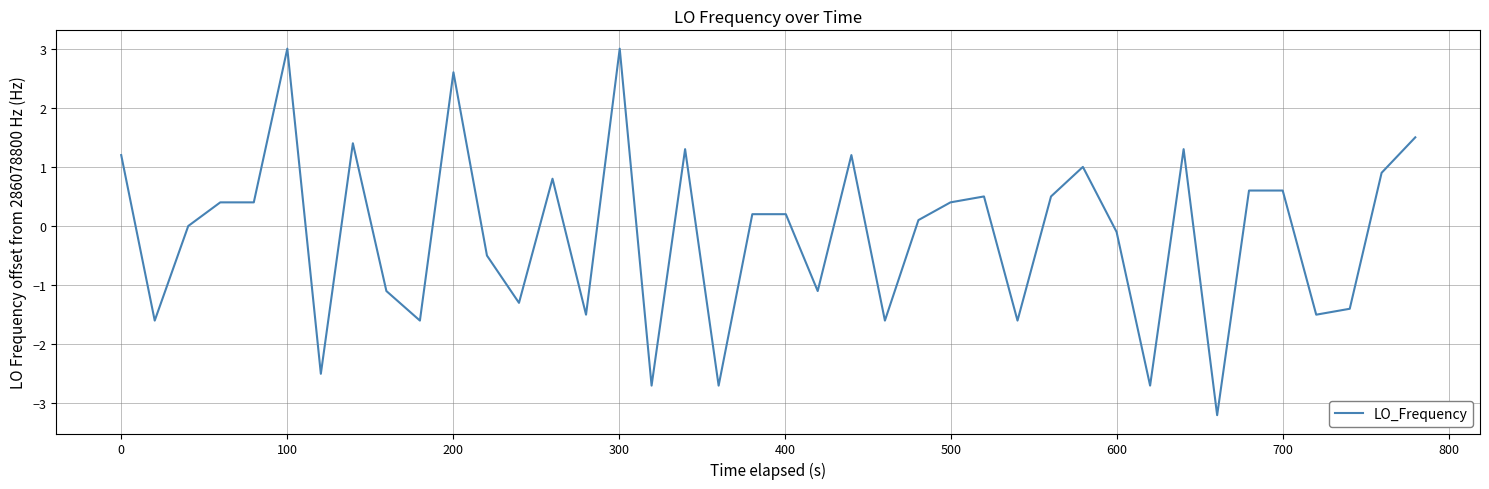

What is the difference between the maximum and second lowest values?

5.7